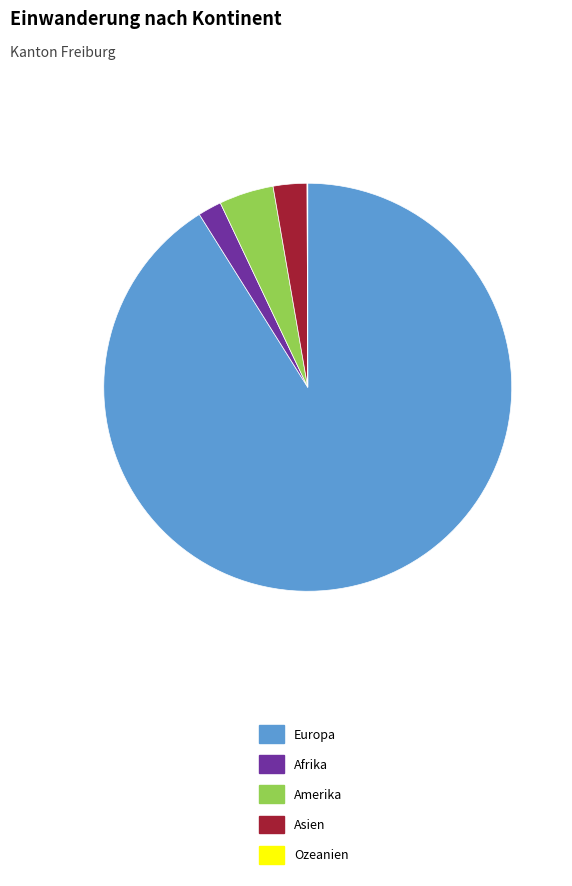

Which slice is the largest?

Europa